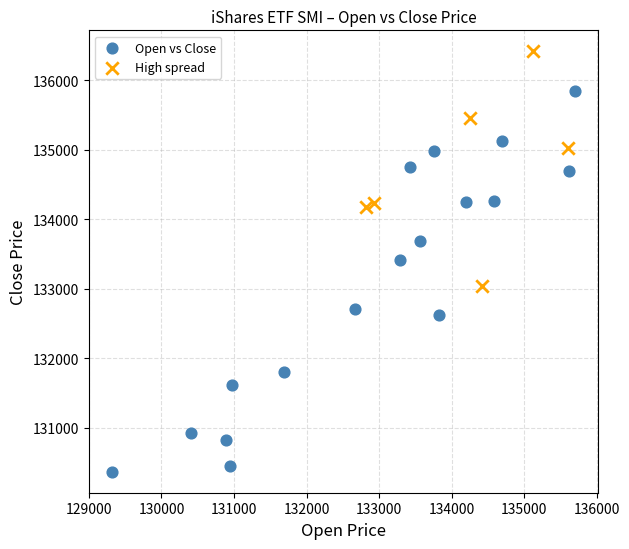

What are all the series names shown in the legend?

Open vs Close, High spread